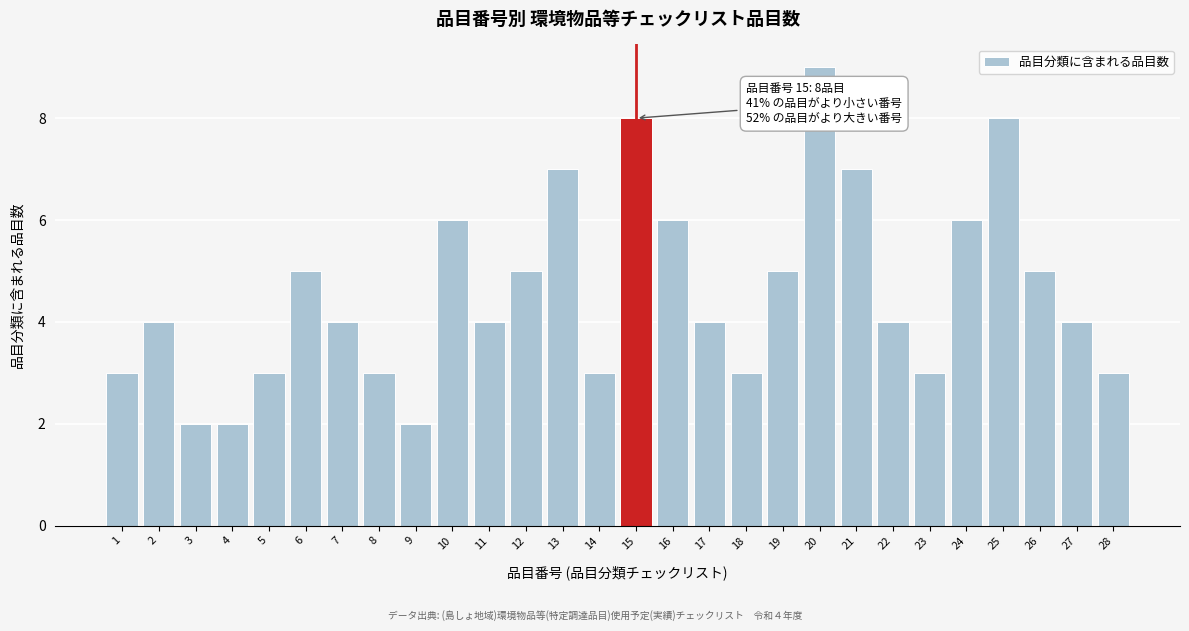

Reading left to right, what are all the values shown in this chart?

1=3	2=4	3=2	4=2	5=3	6=5	7=4	8=3	9=2	10=6	11=4	12=5	13=7	14=3	15=8	16=6	17=4	18=3	19=5	20=9	21=7	22=4	23=3	24=6	25=8	26=5	27=4	28=3